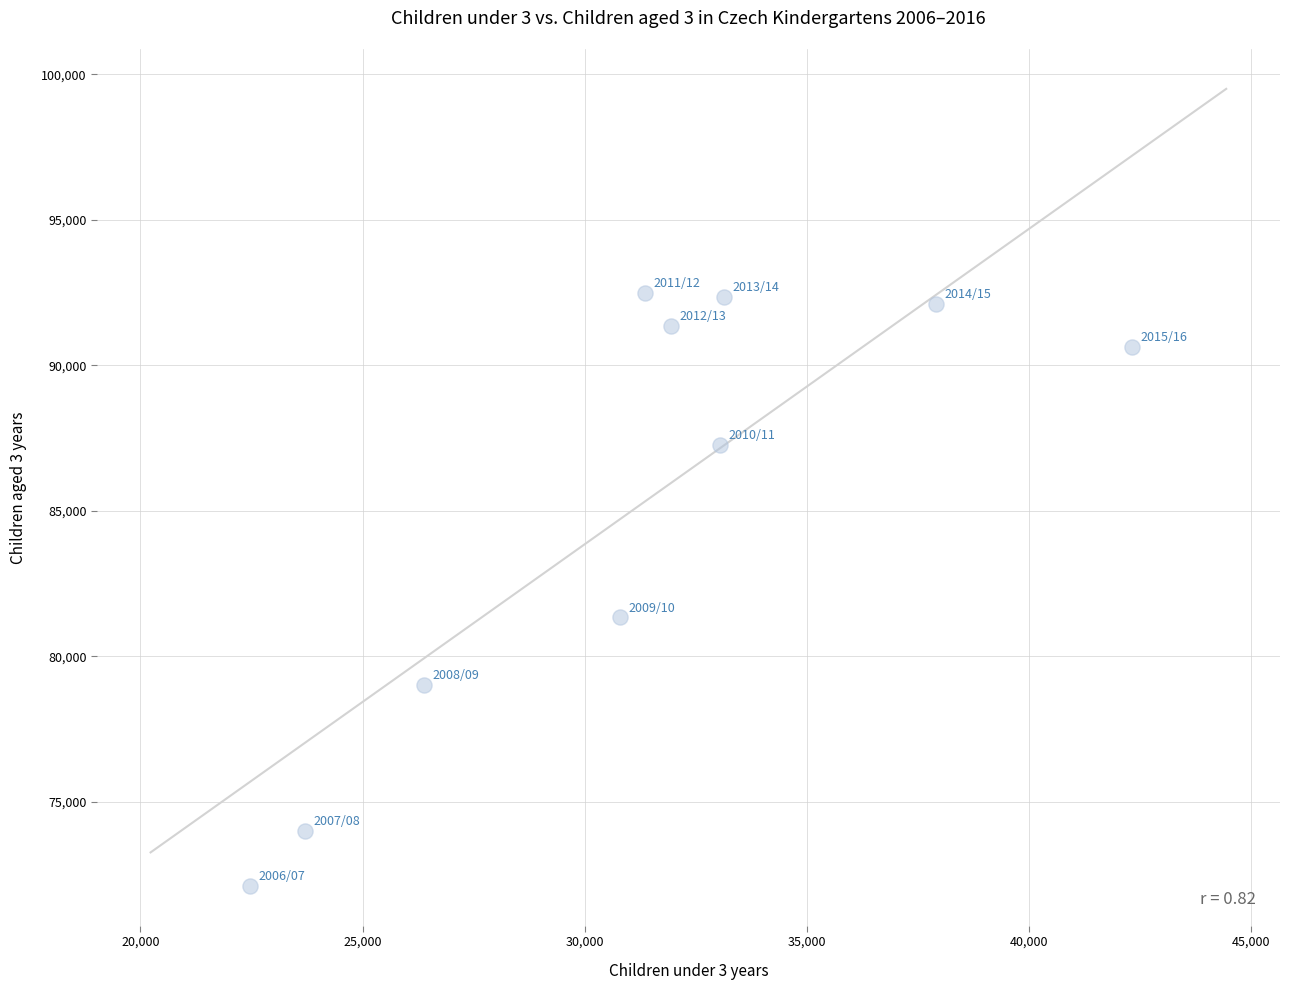

What is the range of X values (max minus min)?

19846